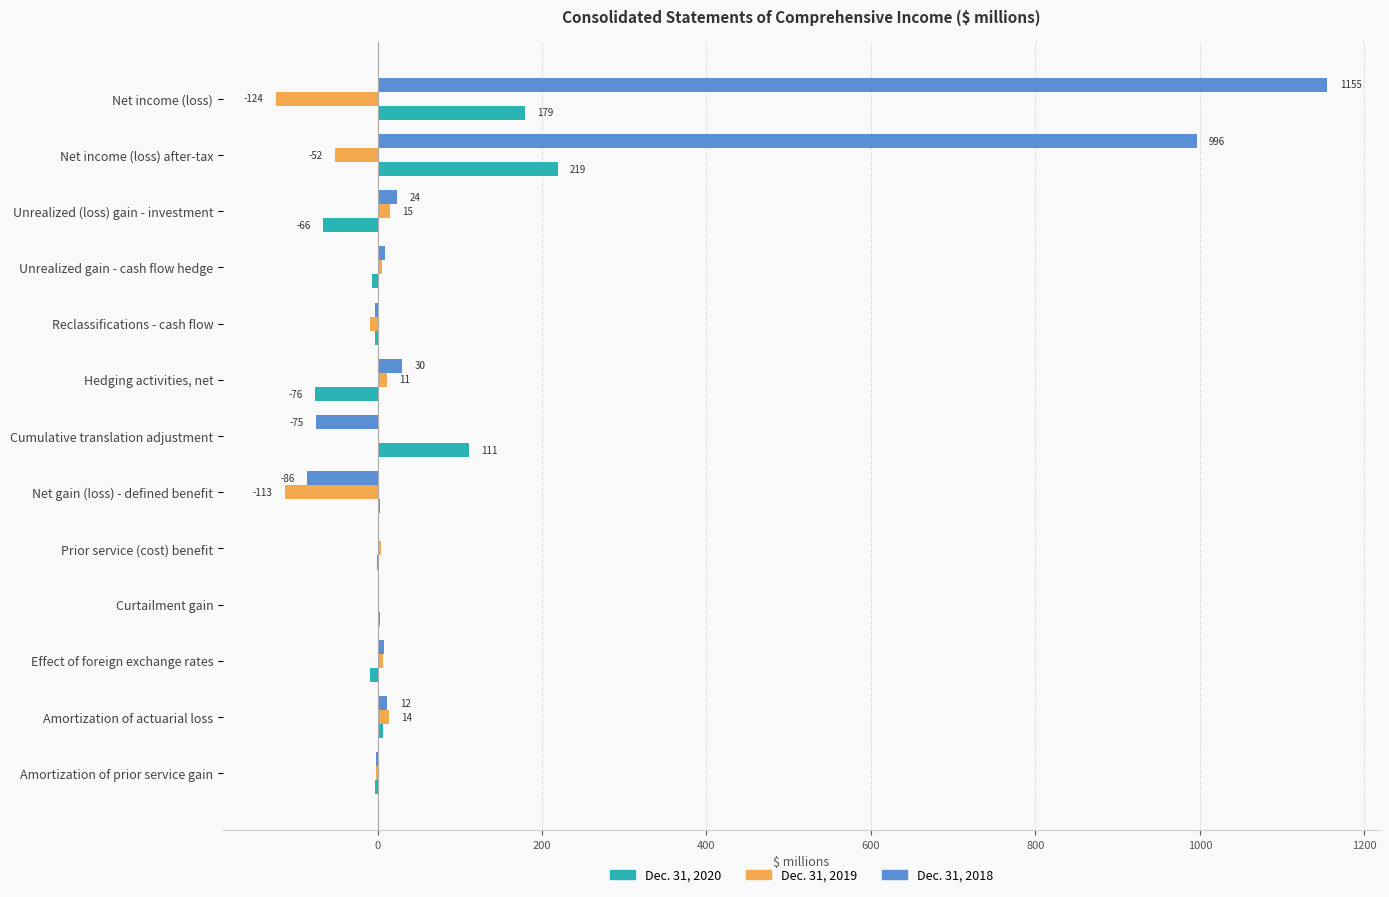

The Dec. 31, 2018 series shows 996 at Net income (loss) after-tax. True or false?

True